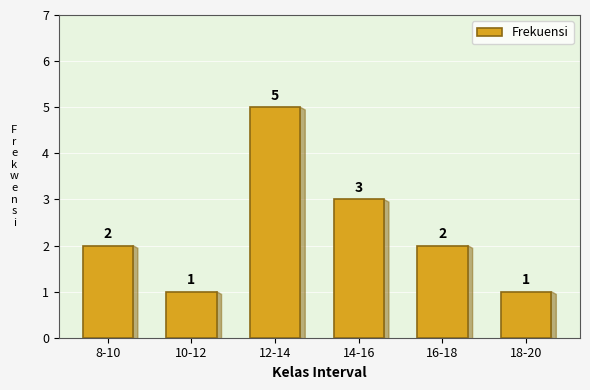

Reading left to right, list all the values displayed in this chart.

2	1	5	3	2	1